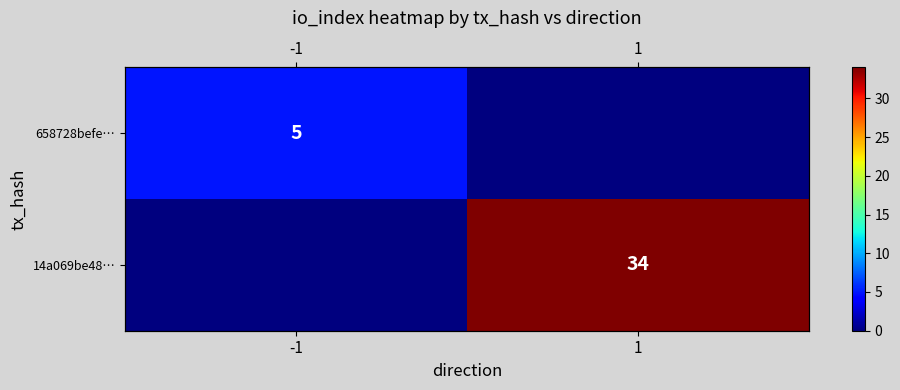

How many values in the 658728befe… series are below 5?

1